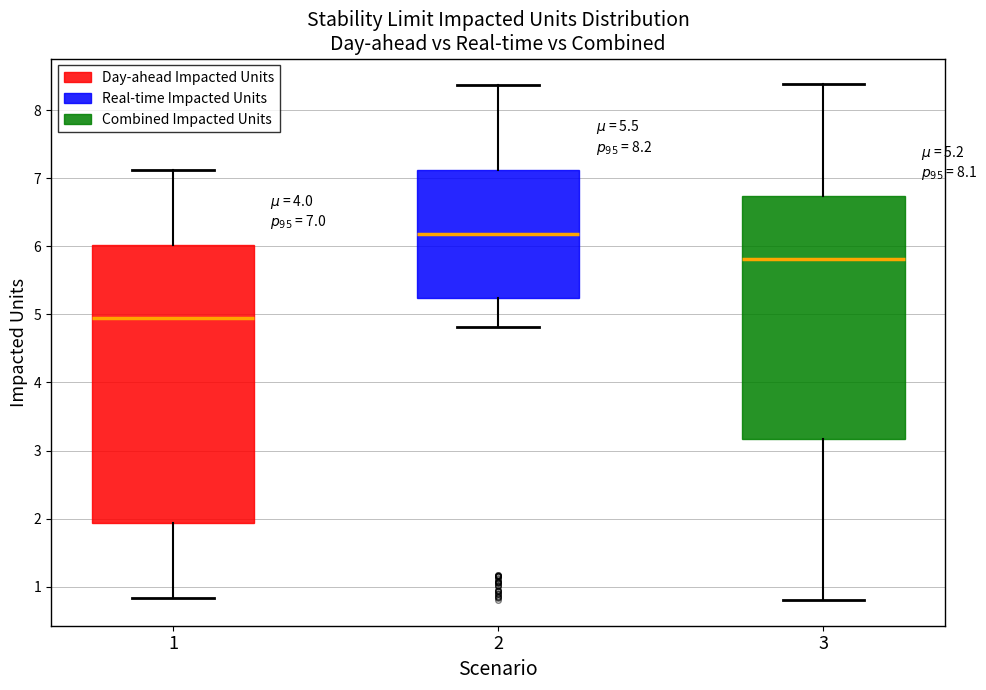

Comparing the boxes themselves (not the whiskers), which one is the tallest?

1